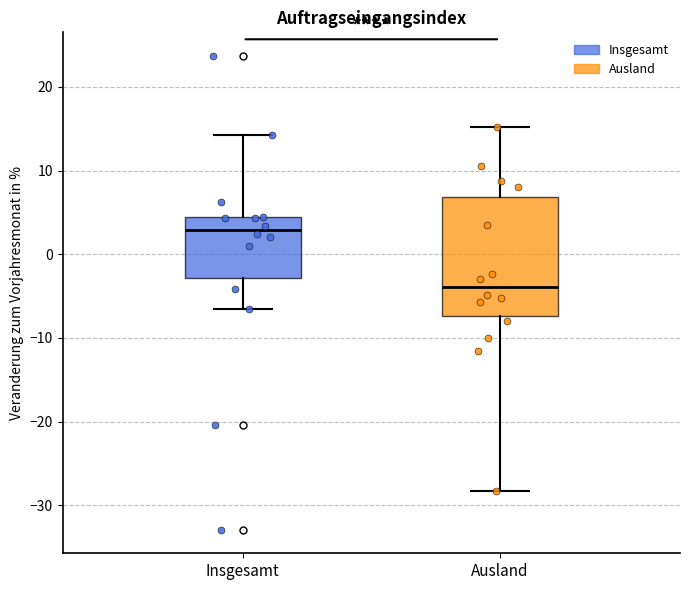

Which box has the lowest median line?

Ausland